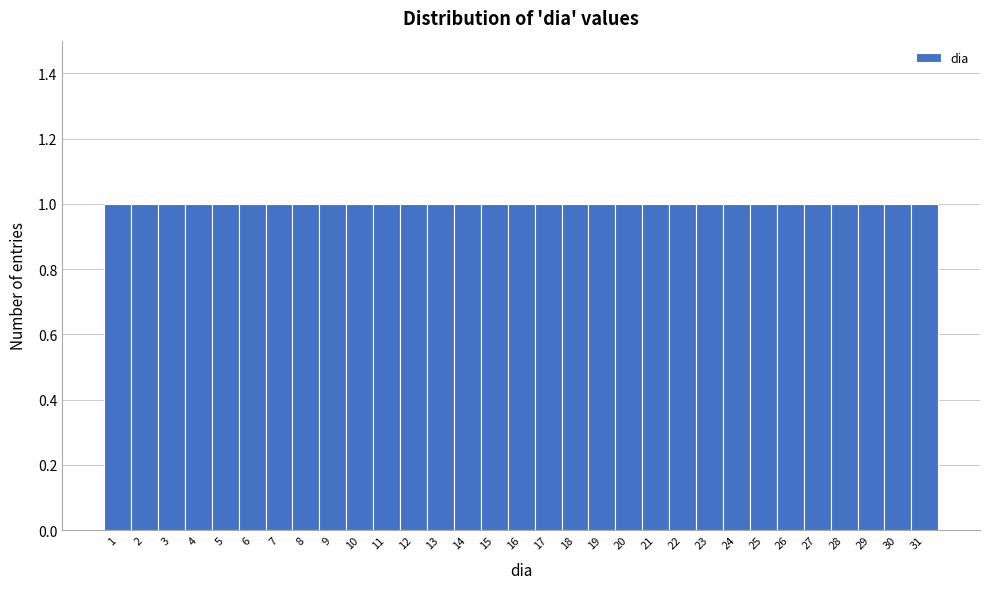

Reading left to right, list every bar in this chart as the range it spans on the x-axis followed by its height. The values are not printed on the chart, so give them approximately, as read against the axis.

0.5 to 1.5: 1
1.5 to 2.5: 1
2.5 to 3.5: 1
3.5 to 4.5: 1
4.5 to 5.5: 1
5.5 to 6.5: 1
6.5 to 7.5: 1
7.5 to 8.5: 1
8.5 to 9.5: 1
9.5 to 10.5: 1
10.5 to 11.5: 1
11.5 to 12.5: 1
12.5 to 13.5: 1
13.5 to 14.5: 1
14.5 to 15.5: 1
15.5 to 16.5: 1
16.5 to 17.5: 1
17.5 to 18.5: 1
18.5 to 19.5: 1
19.5 to 20.5: 1
20.5 to 21.5: 1
21.5 to 22.5: 1
22.5 to 23.5: 1
23.5 to 24.5: 1
24.5 to 25.5: 1
25.5 to 26.5: 1
26.5 to 27.5: 1
27.5 to 28.5: 1
28.5 to 29.5: 1
29.5 to 30.5: 1
30.5 to 31.5: 1